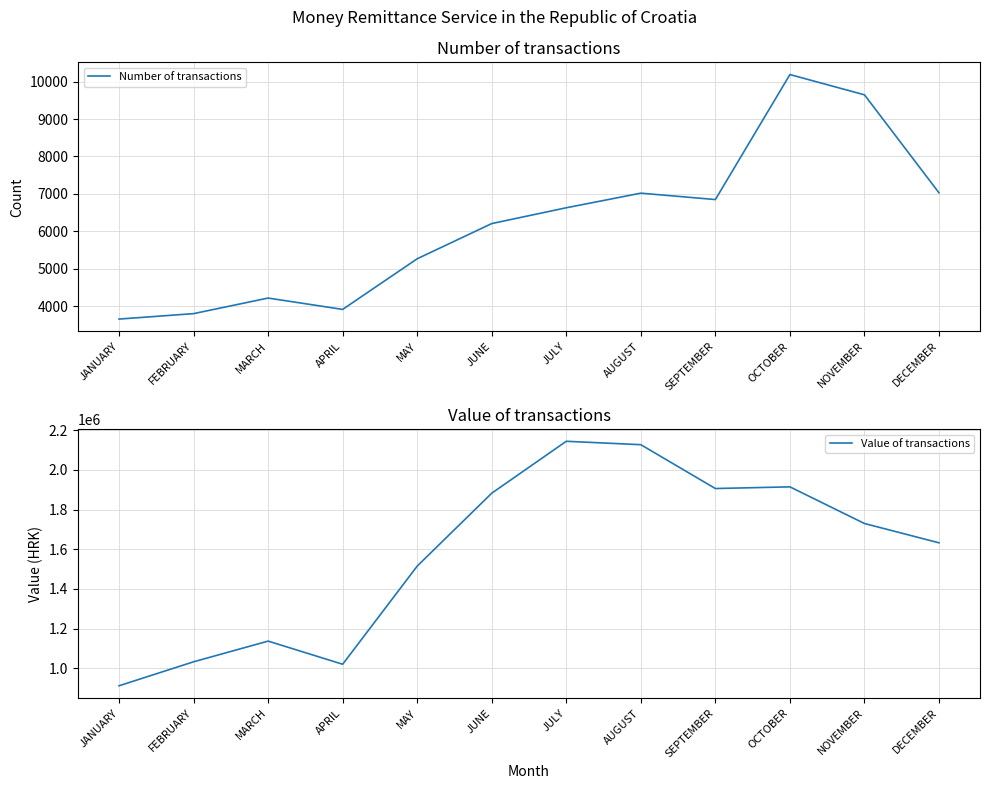

Reading right to left, what are all the values shown in this chart?

Number of transactions: DECEMBER=7030	NOVEMBER=9647	OCTOBER=10188	SEPTEMBER=6850	AUGUST=7021	JULY=6631	JUNE=6209	MAY=5269	APRIL=3917	MARCH=4220	FEBRUARY=3804	JANUARY=3659
Value of transactions: DECEMBER=1632518	NOVEMBER=1729803	OCTOBER=1914489	SEPTEMBER=1906026	AUGUST=2126920	JULY=2144124	JUNE=1882609	MAY=1515117	APRIL=1020729	MARCH=1137294	FEBRUARY=1033027	JANUARY=912136